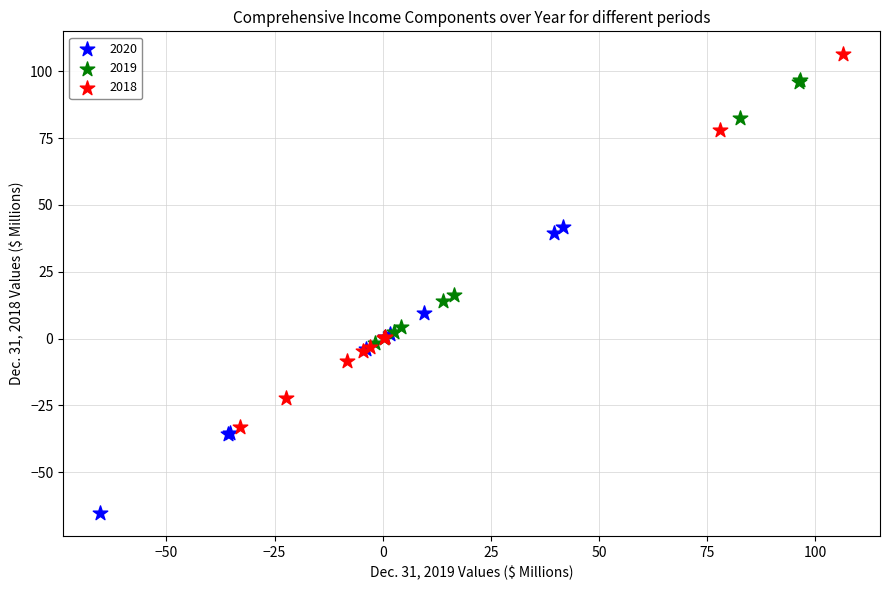

Which series reaches the minimum Y coordinate?

2020